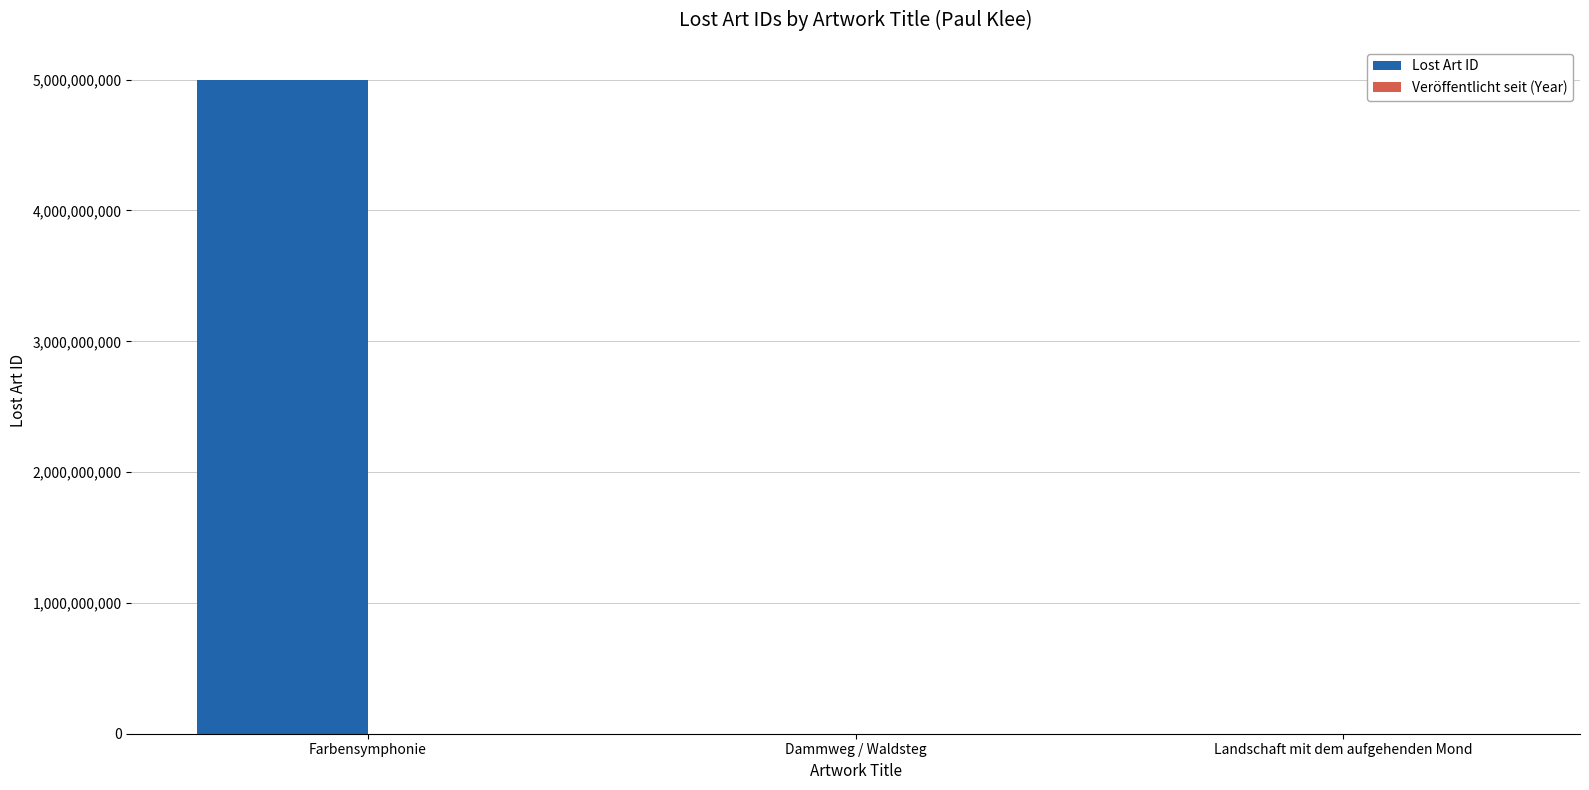

Which category has the highest value in the Lost Art ID series?

Farbensymphonie